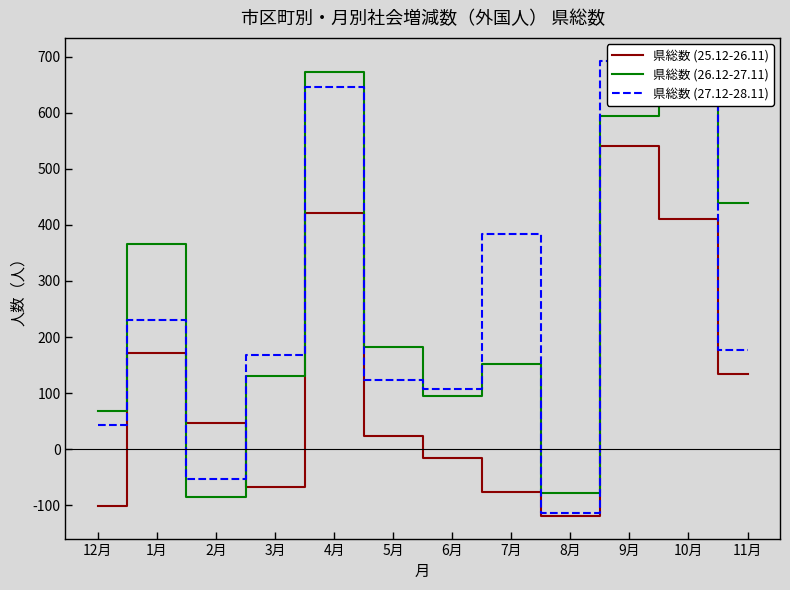

List the labels in order of 県総数 (25.12-26.11) value, largest first.

9月, 4月, 10月, 1月, 11月, 2月, 5月, 6月, 3月, 7月, 12月, 8月